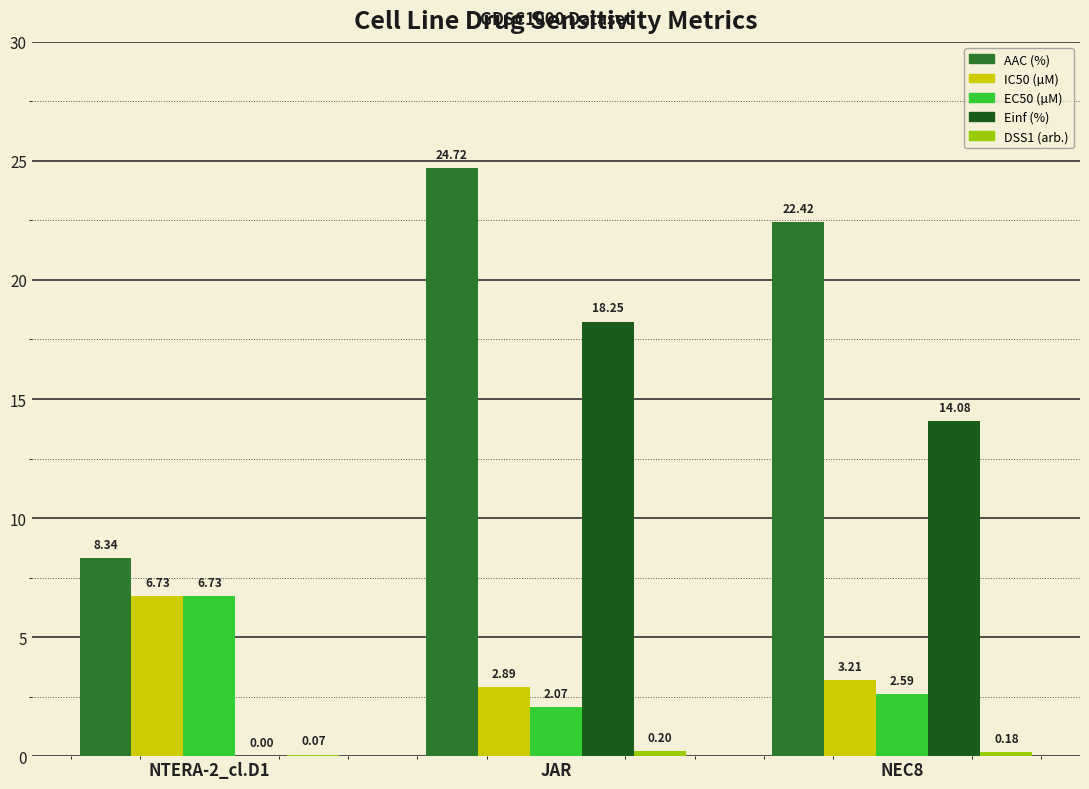

At which label does IC50 (µM) first exceed 3?

NTERA-2_cl.D1